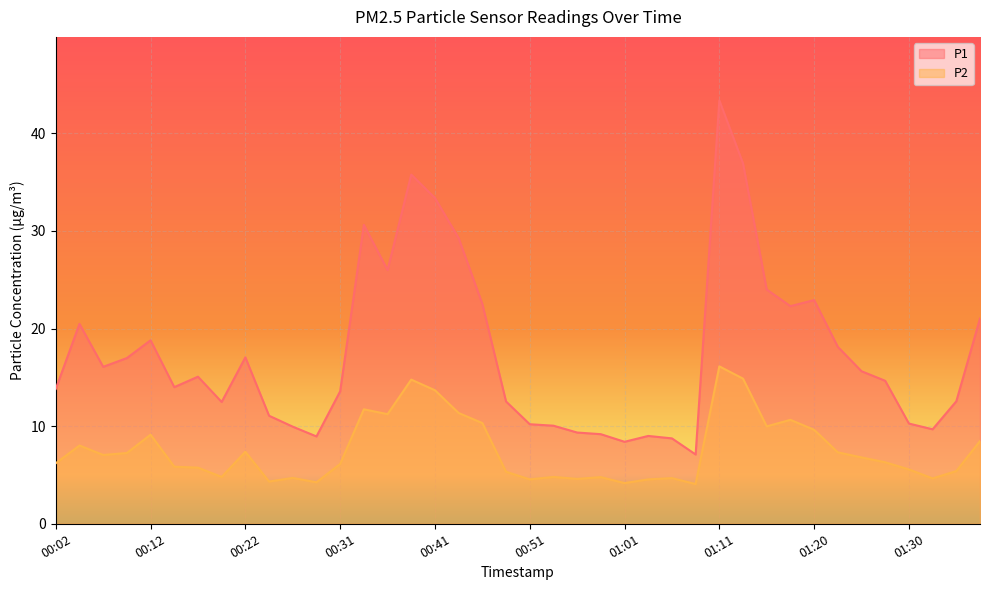

Is the value of P2 at 00:14 greater than the value of P1 at 00:12?

No